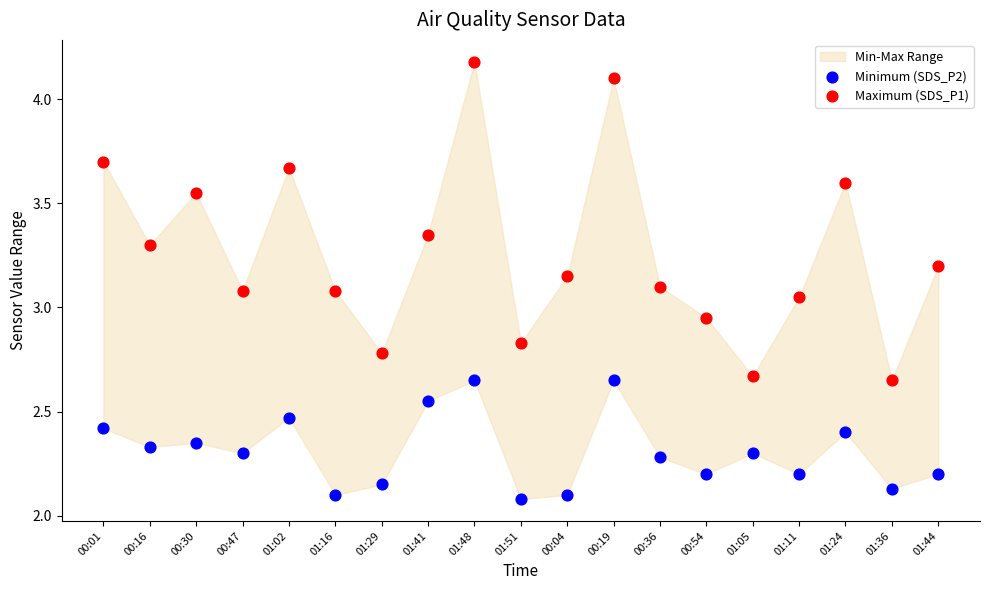

Which series contains the lowest Y value?

Minimum (SDS_P2)